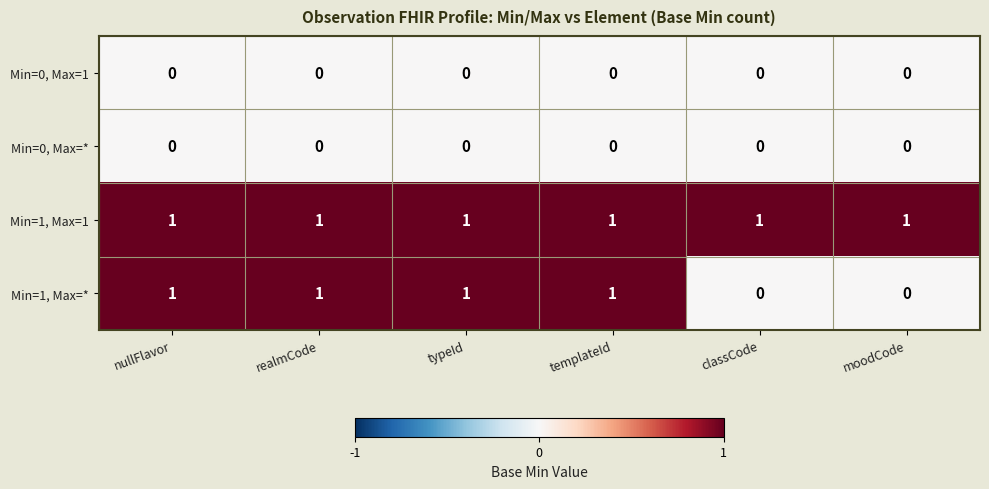

Is it true that Min=0, Max=1 equals 0 at classCode?

True